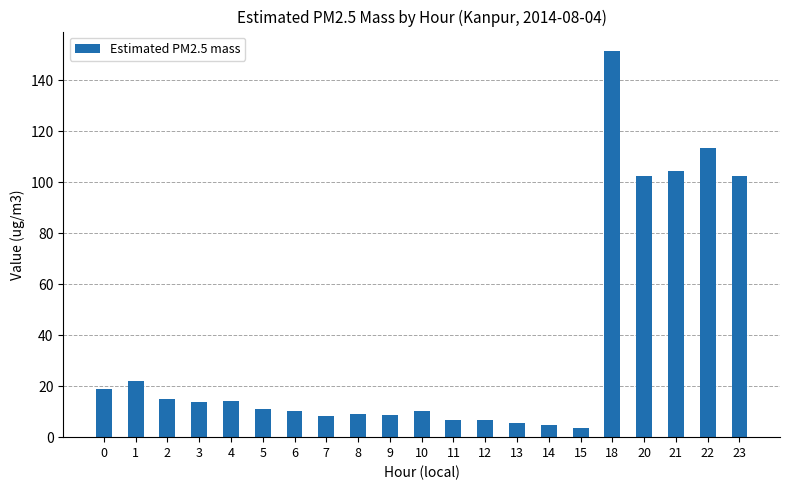

What is the difference between the second highest and second lowest values?

108.8